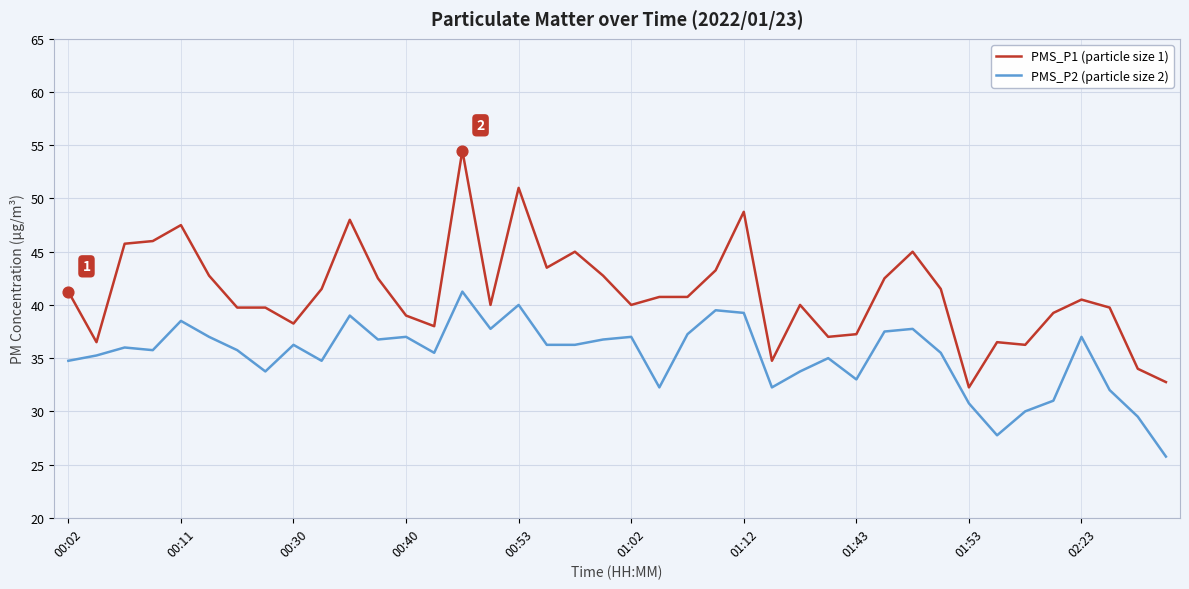

Which series has the largest range (max minus min)?

PMS_P1 (particle size 1)